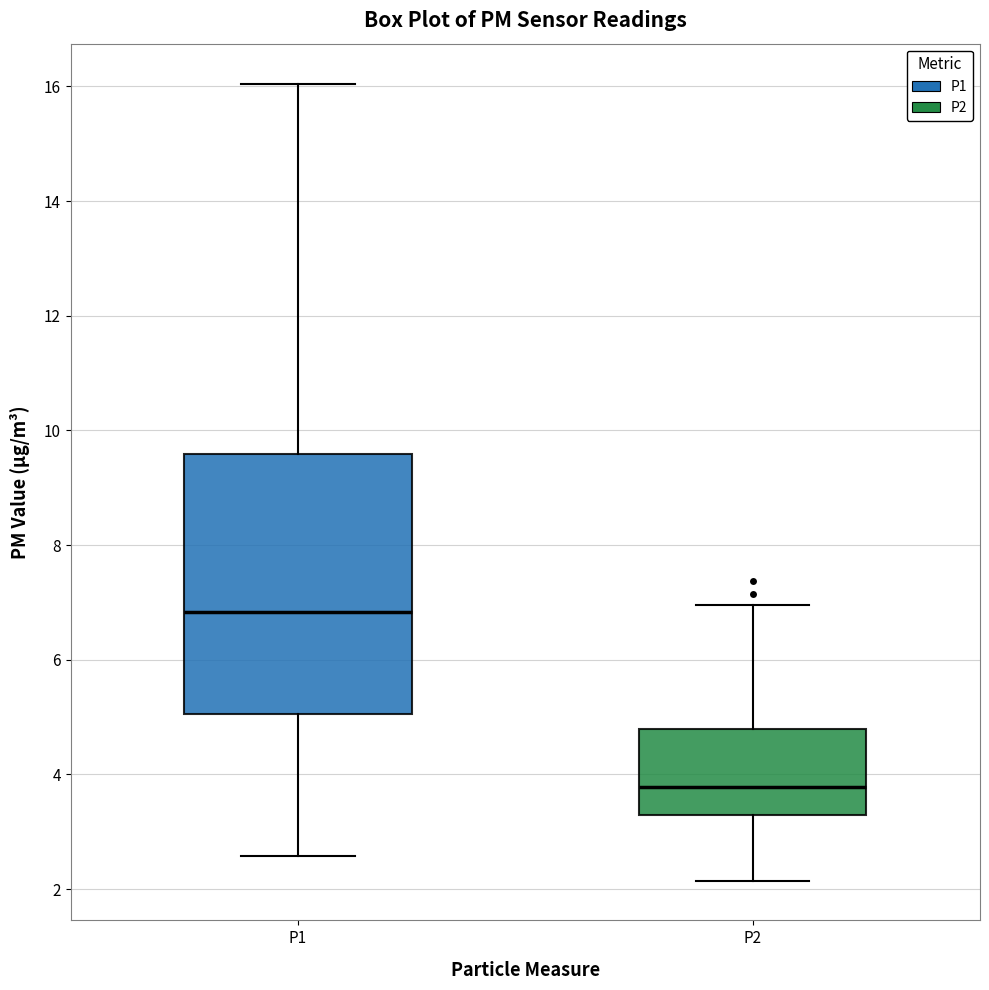

Reading left to right, read every box against the y-axis: the position of its median line, the range the box covers, and the ends of its whiskers. The values are not printed on the chart, so give them approximately, as read against the axis.

P1: median 6.8, box 5.0 to 9.6, whiskers 2.6 to 16.0
P2: median 3.8, box 3.2 to 4.8, whiskers 2.2 to 7.0